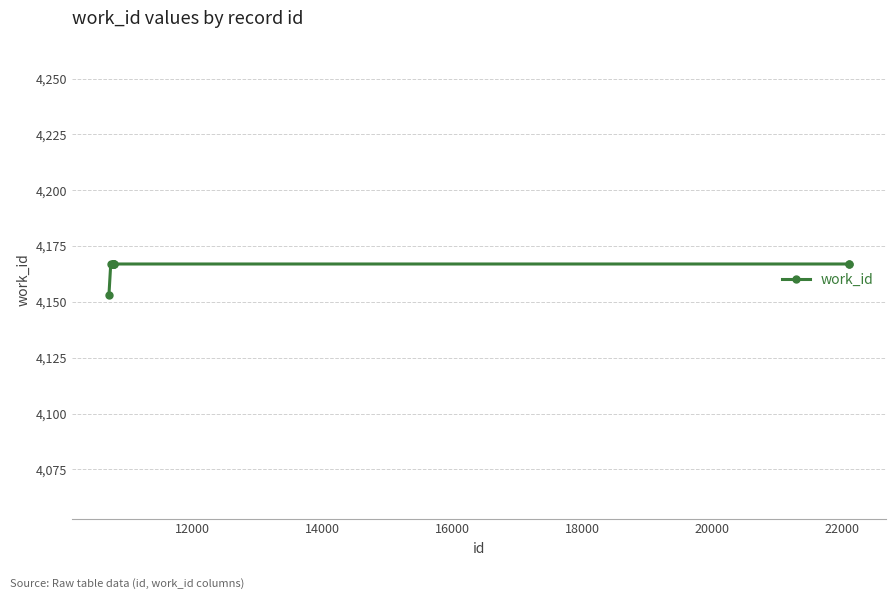

What is the average value?

4166